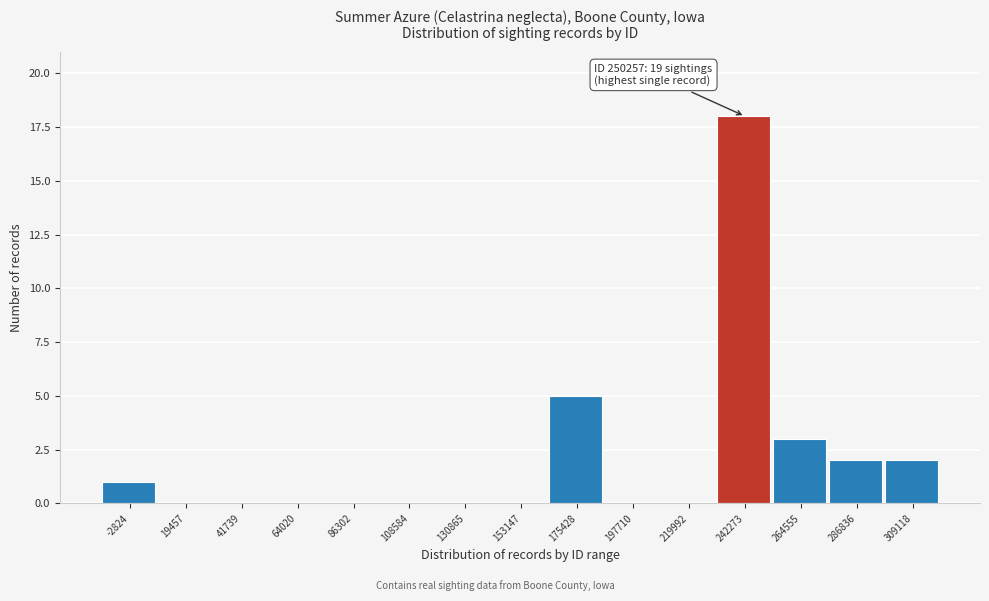

Reading left to right, transcribe all the data shown in this chart.

-2824=1	19457=0	41739=0	64020=0	86302=0	108584=0	130865=0	153147=0	175428=5	197710=0	219992=0	242273=18	264555=3	286836=2	309118=2